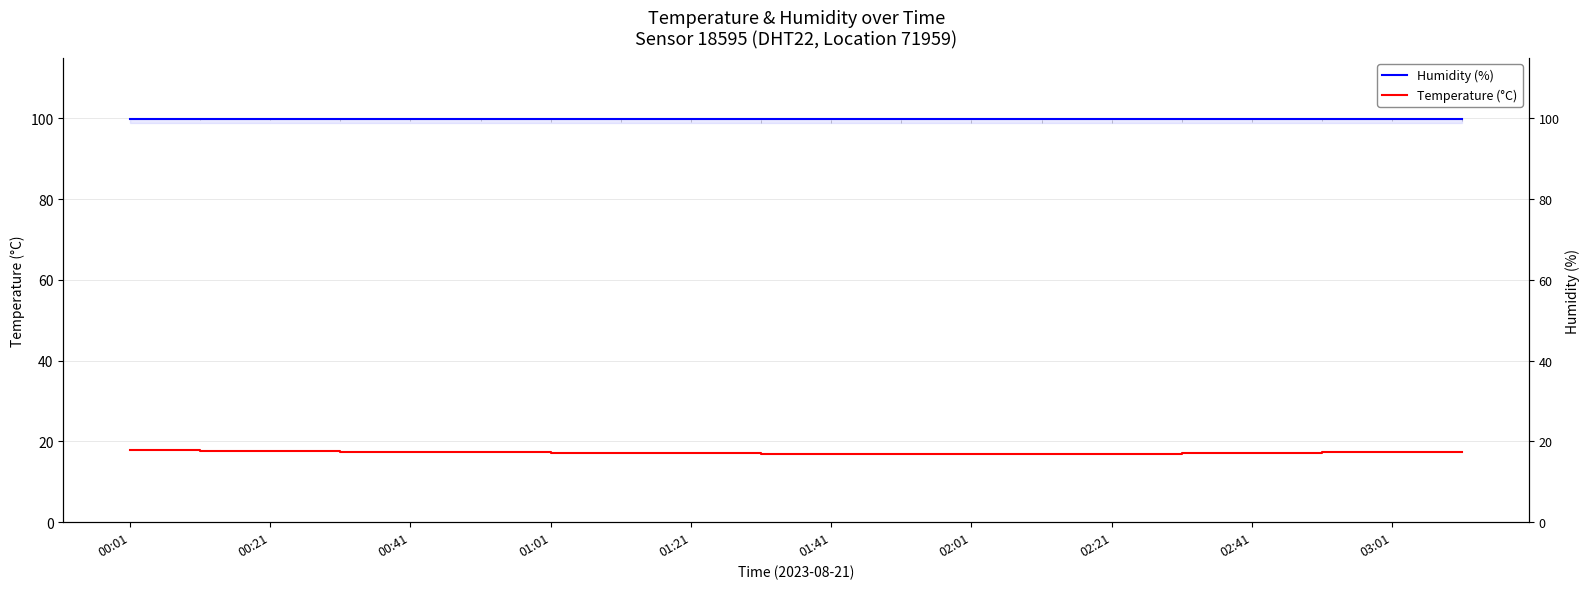

Is the value of Humidity (%) at 11 greater than the value of Temperature (°C) at 12?

Yes